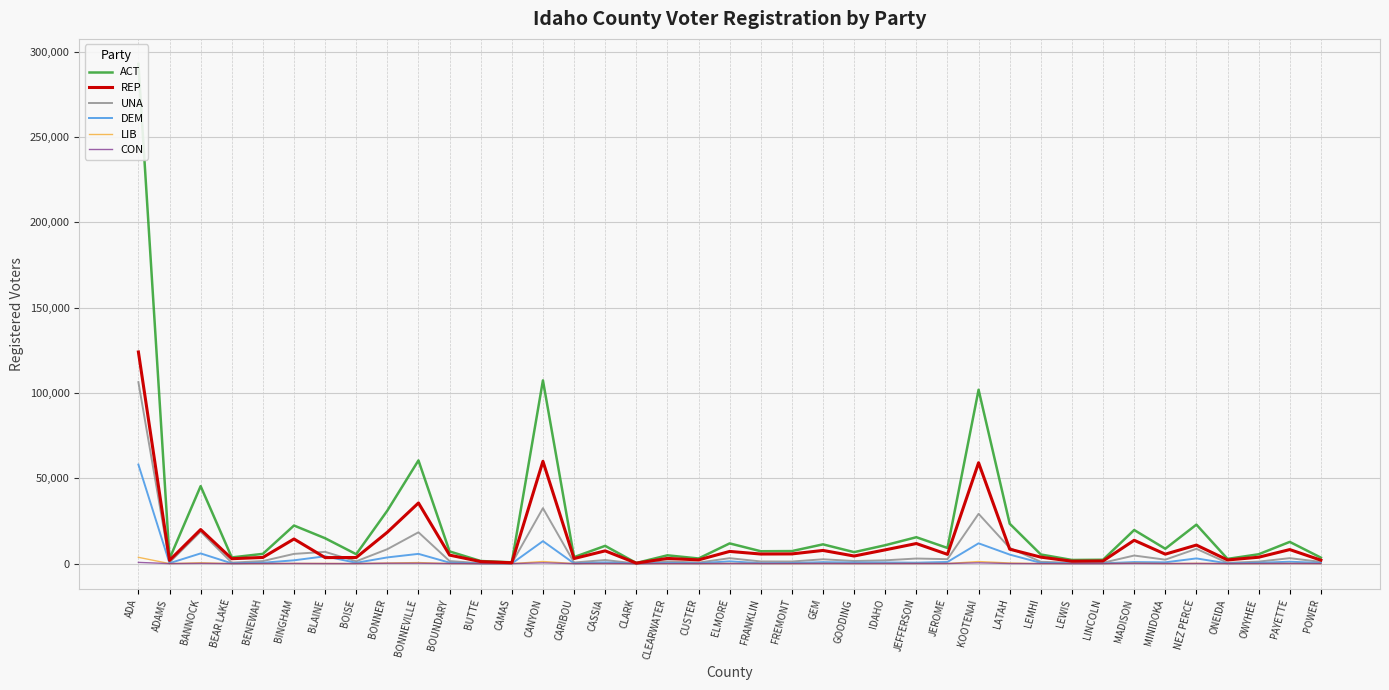

At which category does REP reach its first local valley?

ADAMS